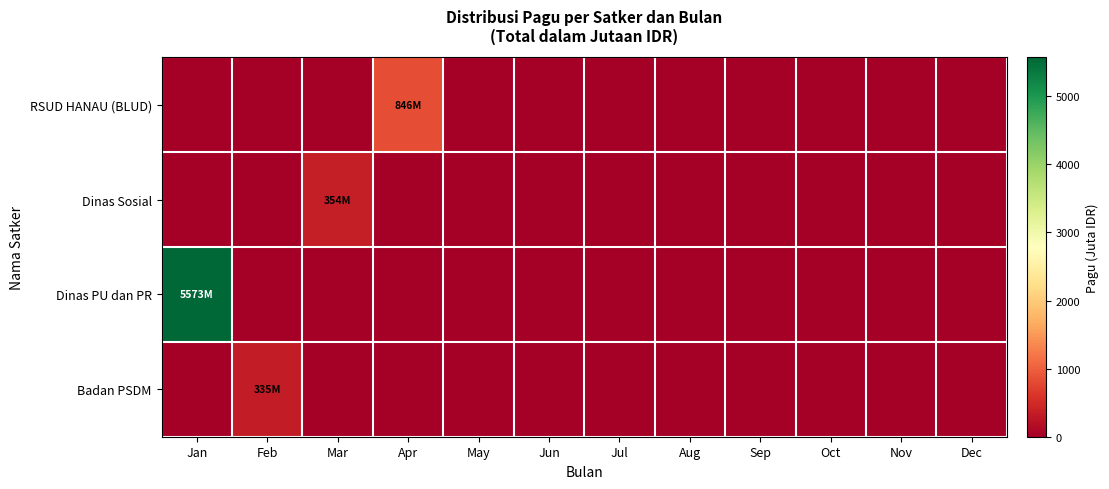

At which category does the chart reach its peak across all series?

Jan